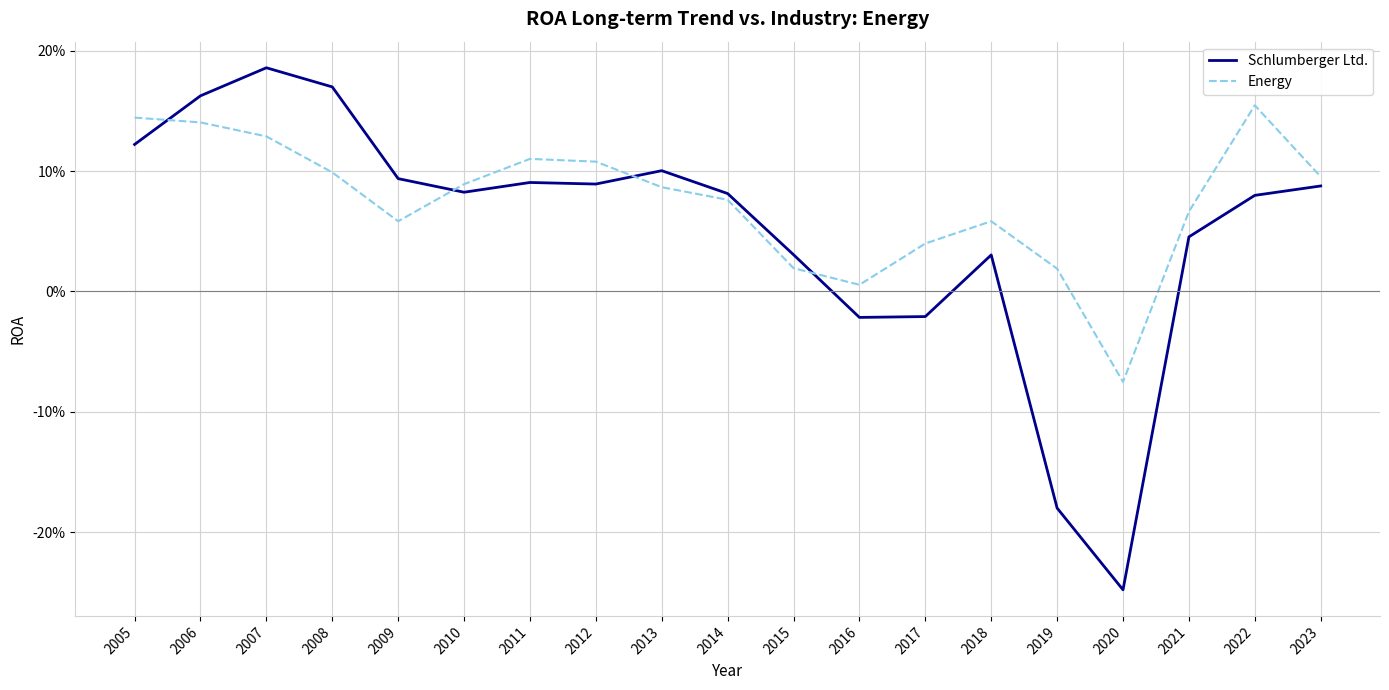

Which series changed the most between 2019 and 2022?

Schlumberger Ltd.